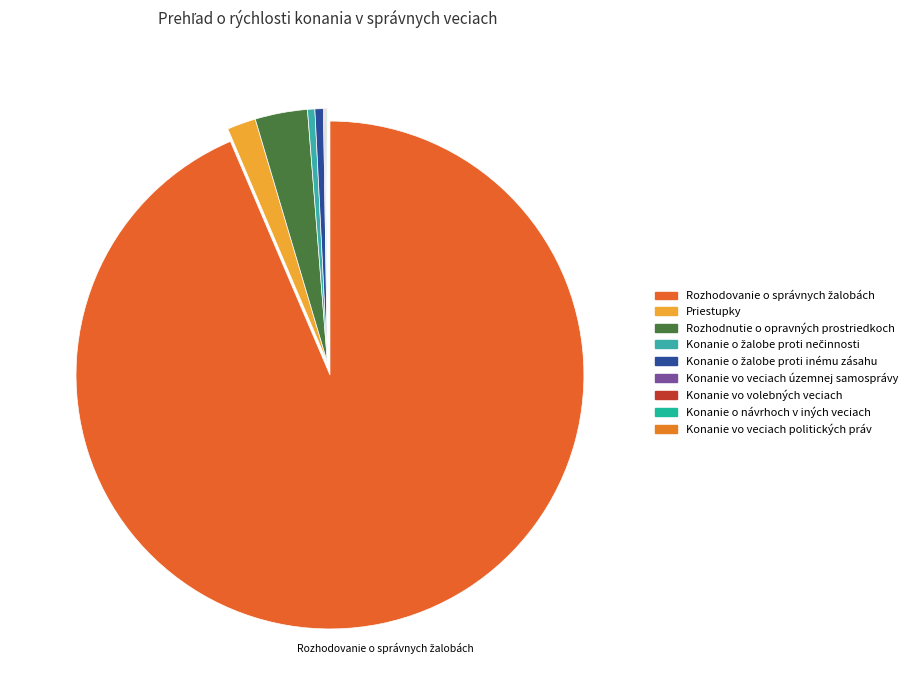

How much of the chart is everything except Rozhodovanie o správnych žalobách?

6.4%